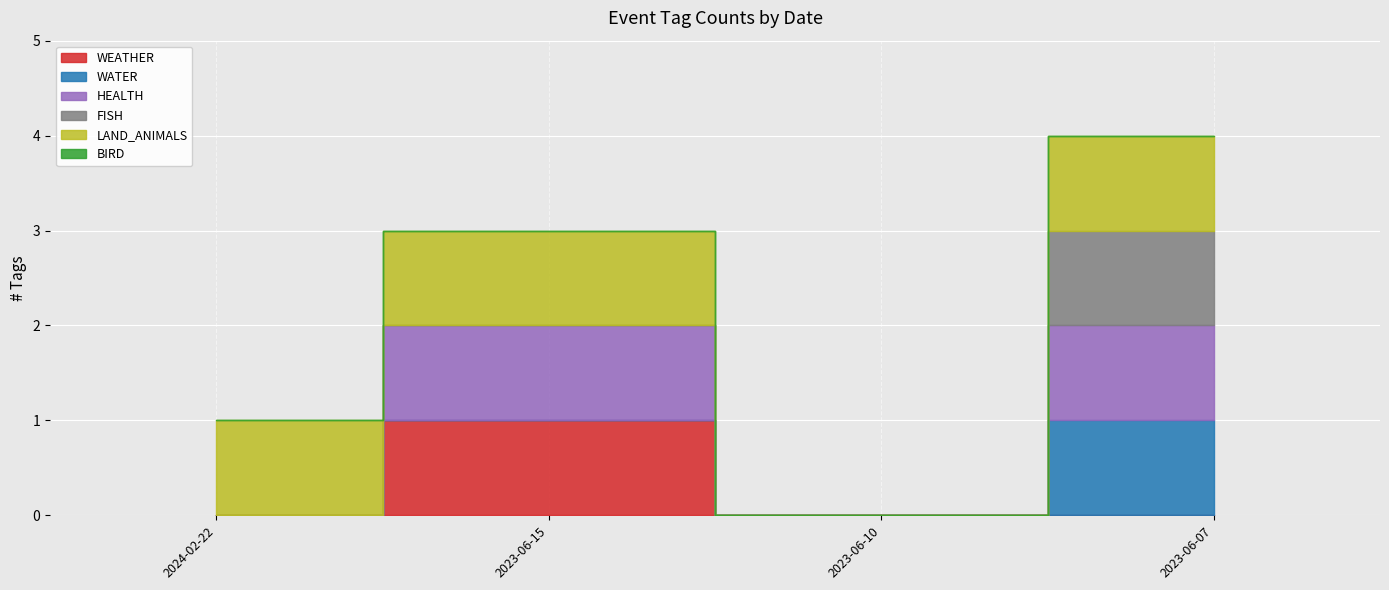

How many LAND_ANIMALS values are between 1 and 2?

3